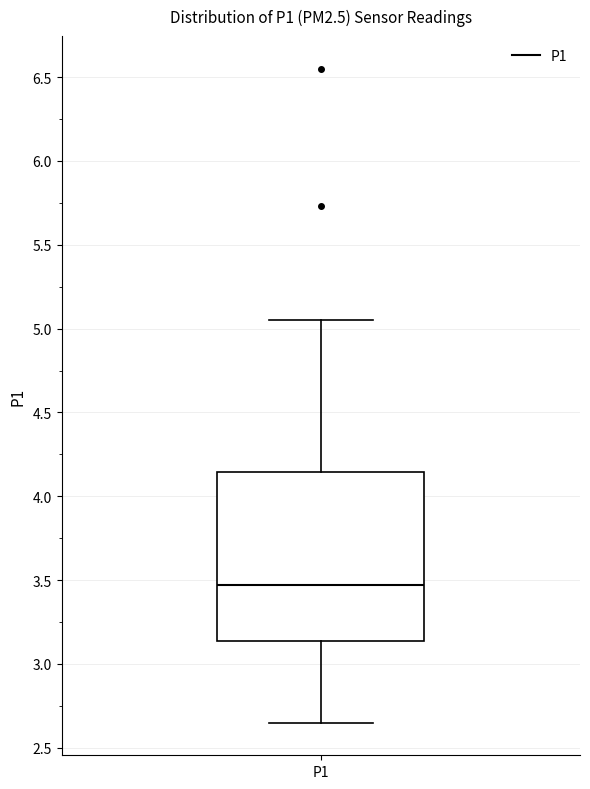

Transcribe this box plot: give where the median line is, the range the box spans, and where the two whiskers end, as read against the y-axis. The values are not printed on the chart, so give them approximately, as read against the axis.

median 3.45, box 3.15 to 4.15, whiskers 2.65 to 5.05